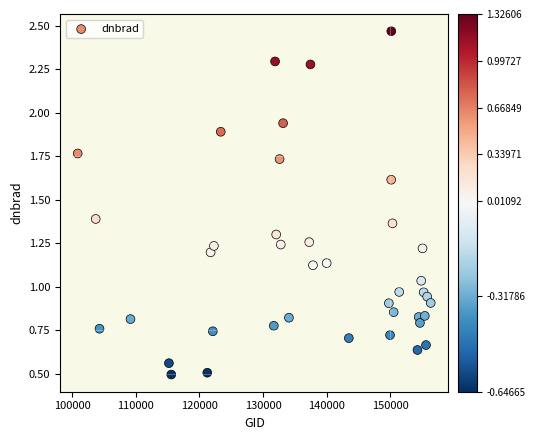

What is the range of Y values (max minus min)?

2.0